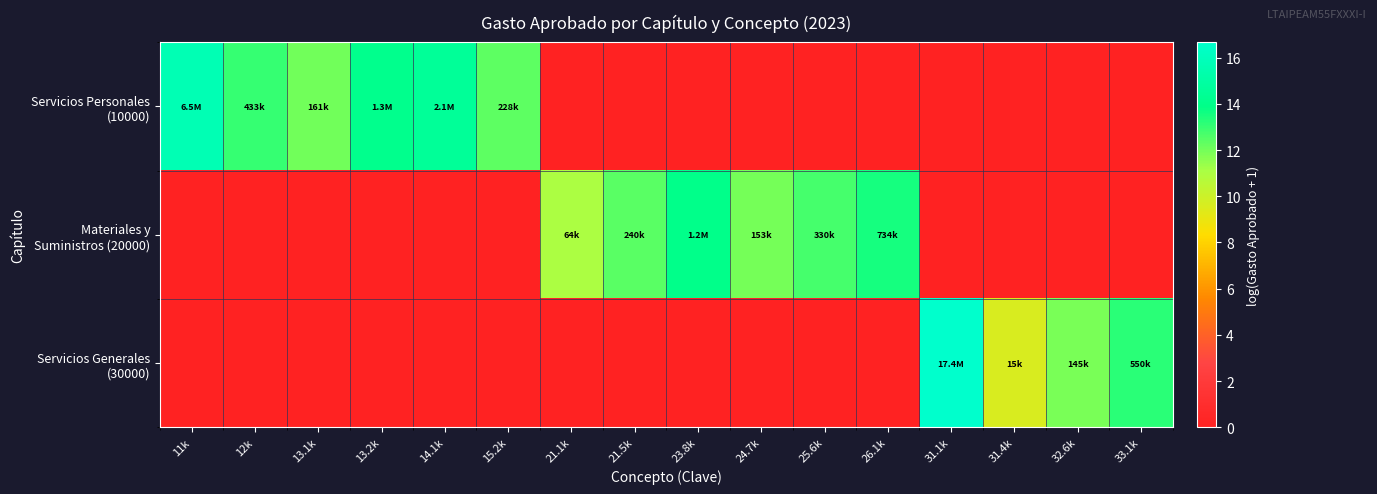

Between 21.1k and 25.6k, which is larger?

21.1k